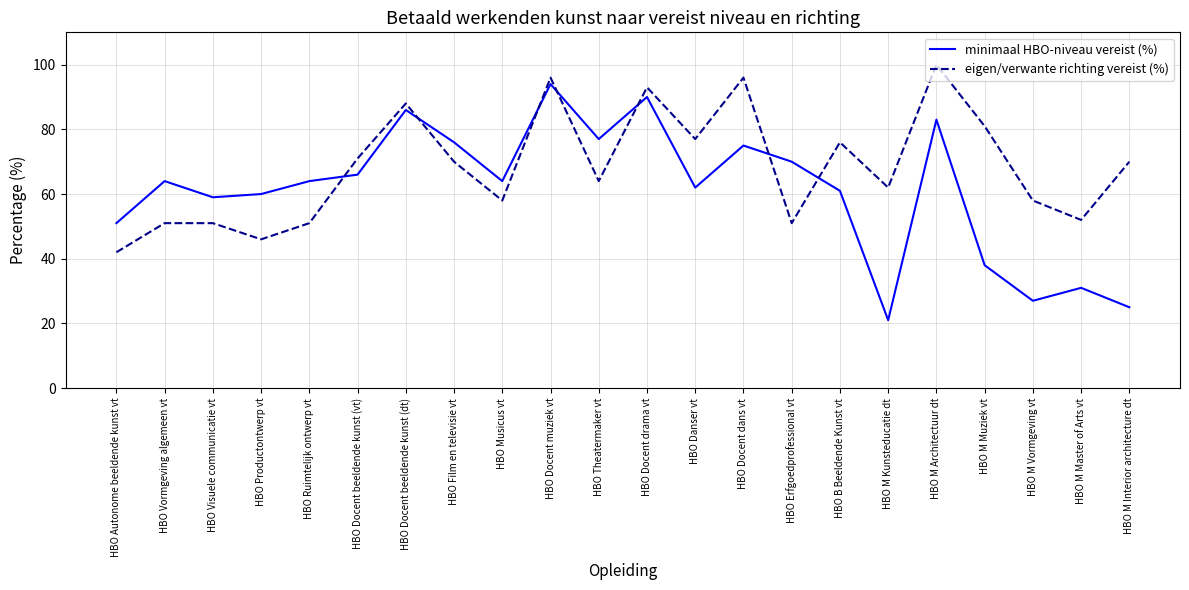

At which category is the sum across all series the highest?

HBO Docent muziek vt